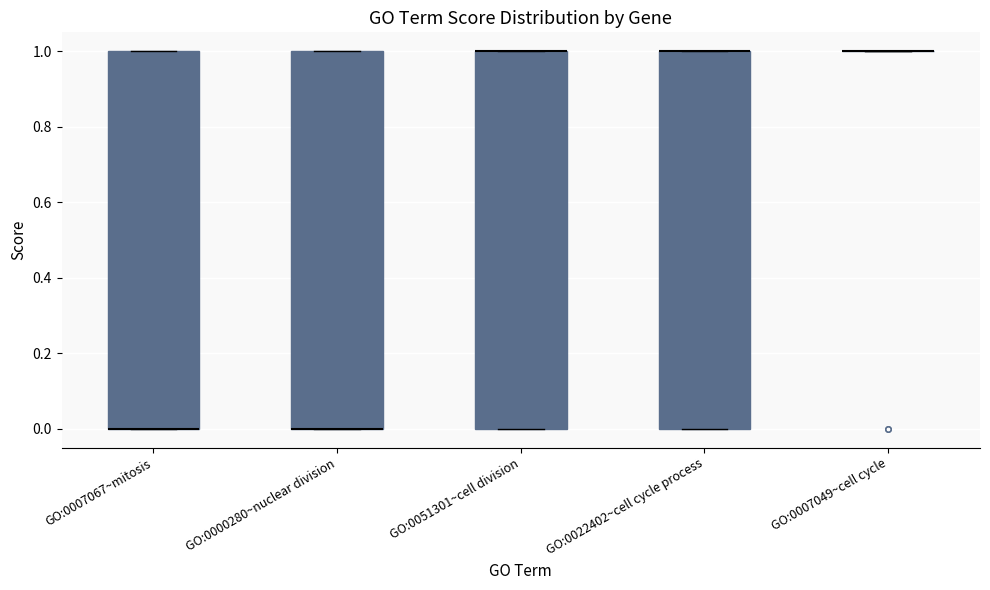

Where is the lower edge of the box for GO:0051301~cell division on the y-axis? The values are not printed on the chart, so give them approximately, as read against the axis.

0